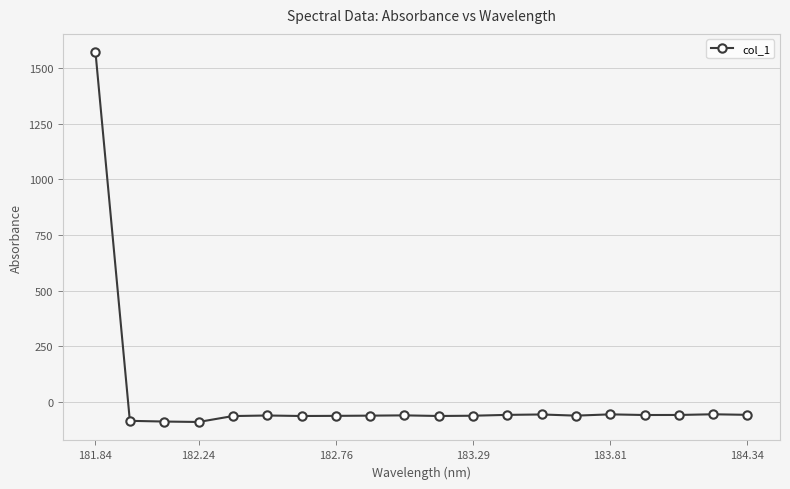

What is the smallest value displayed?

-89.1